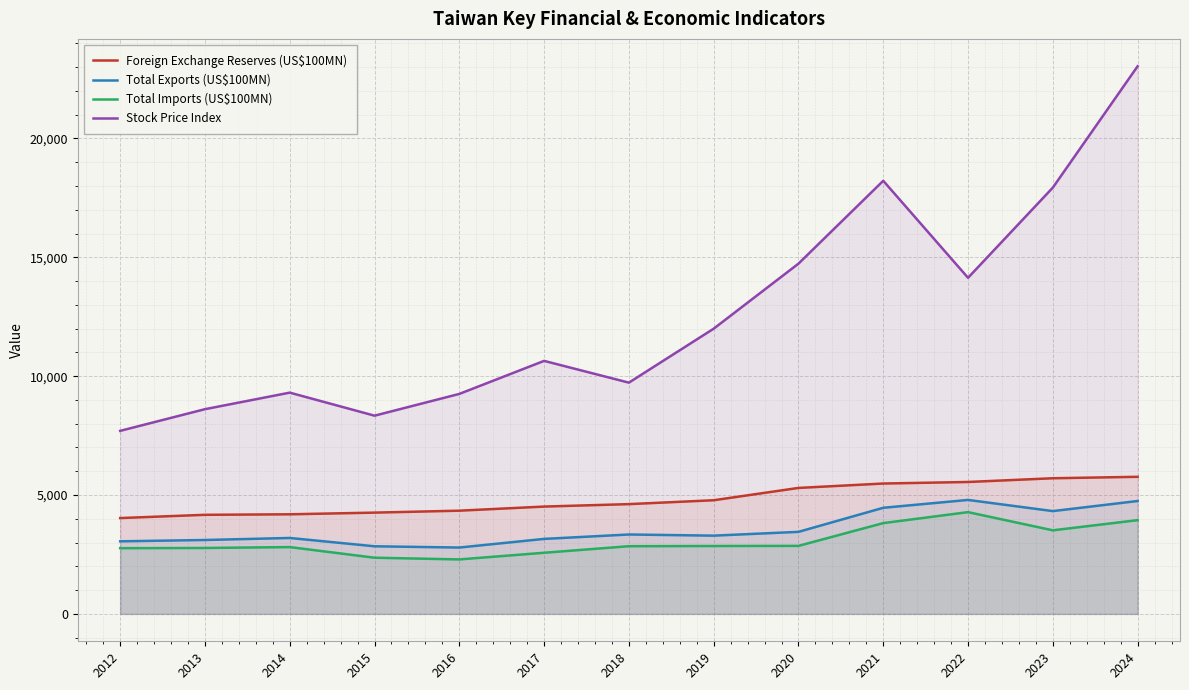

How many lines are shown in the chart?

4